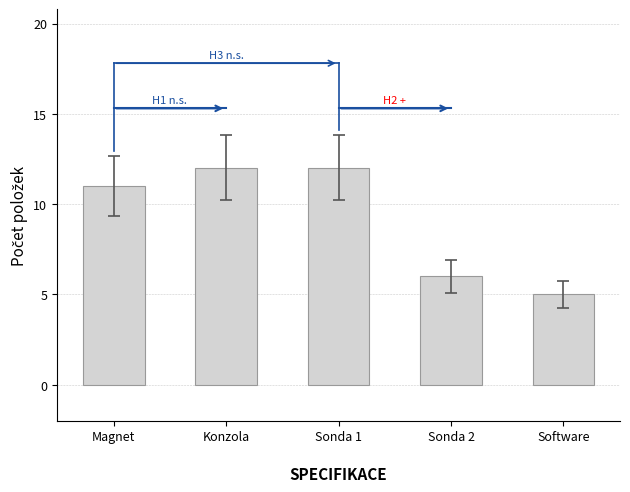

At which label is the value closest to 8?

Sonda 2